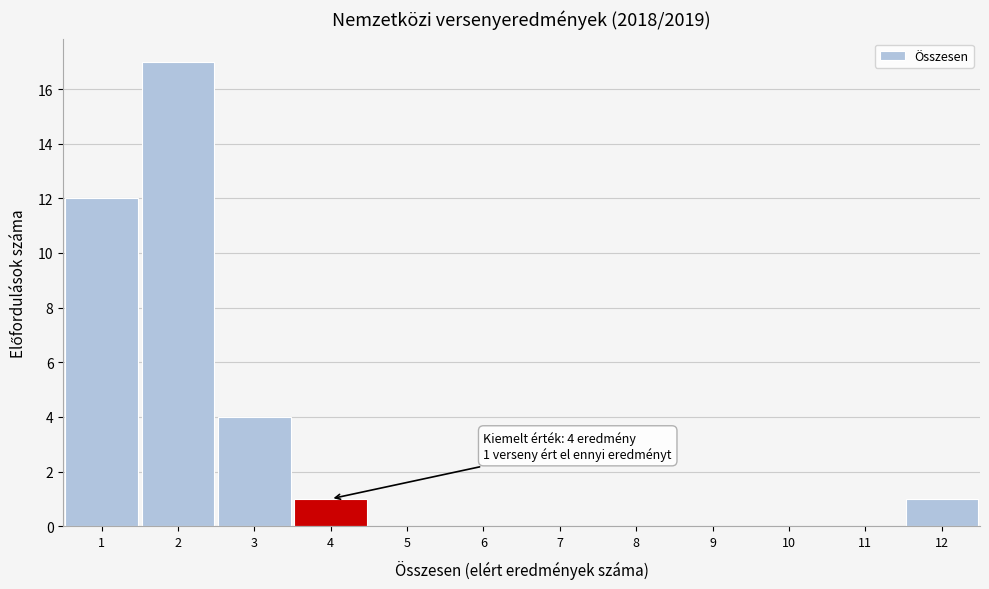

Which range on the x-axis has the tallest bar?

1.5 to 2.5